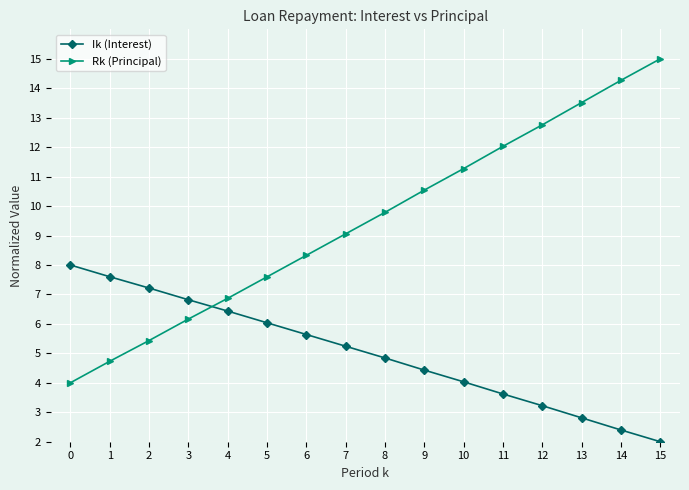

Reading left to right, transcribe all the data shown in this chart.

Ik (Interest): 0=8.0	1=7.6	2=7.2	3=6.8	4=6.4	5=6.0	6=5.6	7=5.2	8=4.8	9=4.4	10=4.0	11=3.6	12=3.2	13=2.8	14=2.4	15=2.0
Rk (Principal): 0=4.0	1=4.7	2=5.4	3=6.2	4=6.9	5=7.6	6=8.3	7=9.1	8=9.8	9=10.5	10=11.3	11=12.0	12=12.8	13=13.5	14=14.3	15=15.0